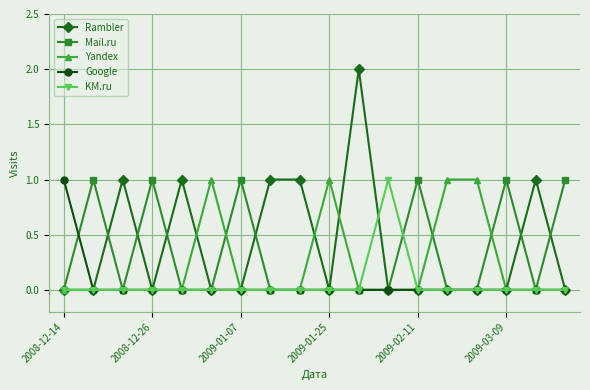

Which series has the largest range (max minus min)?

Rambler